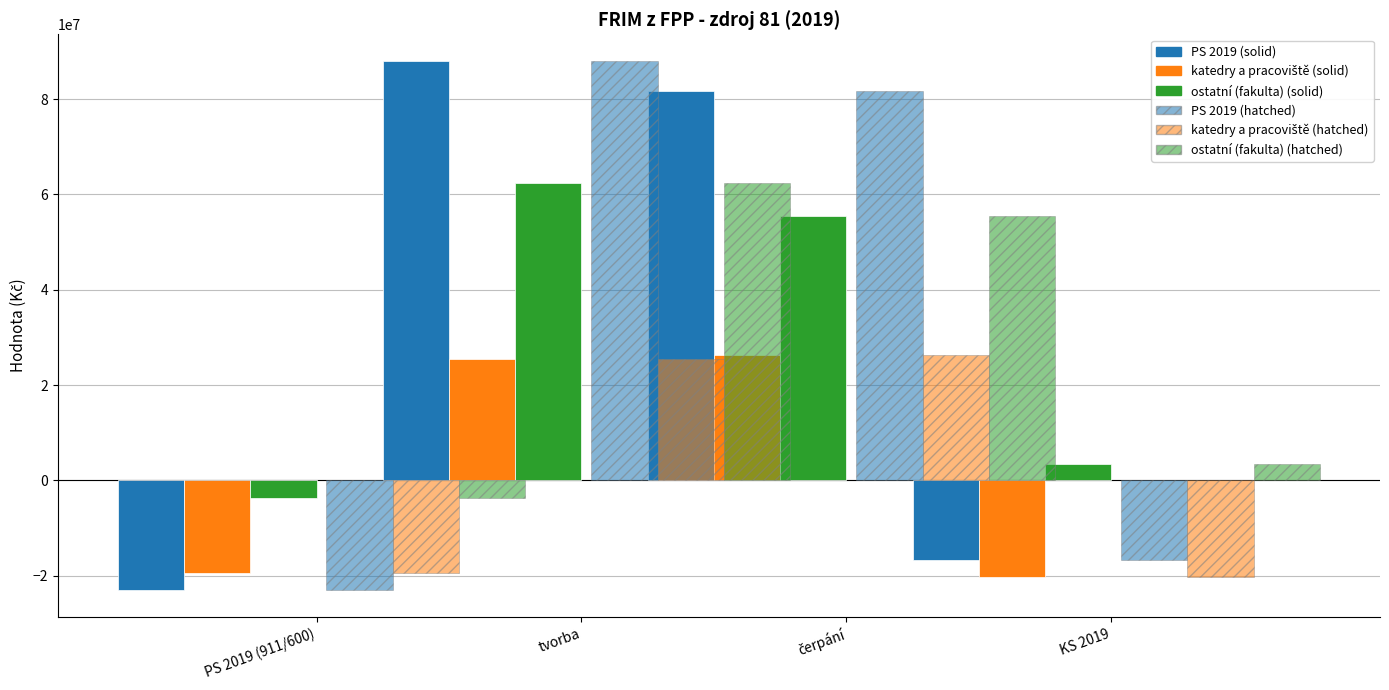

Which series has the largest range (max minus min)?

PS 2019 (solid)